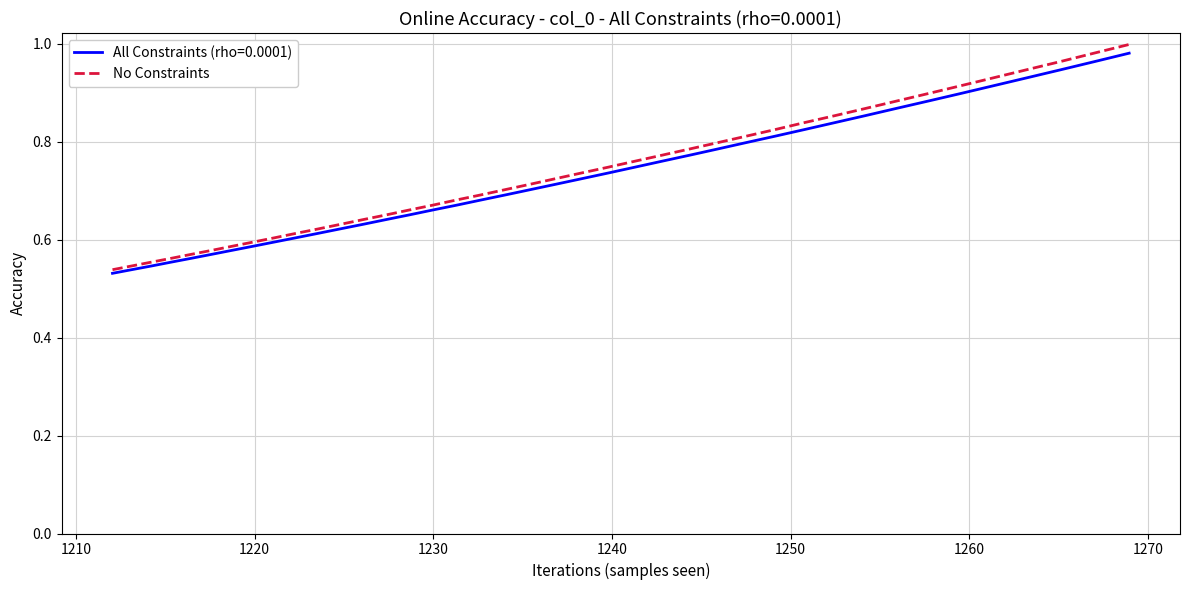

Does the chart display data point markers on the line(s)?

No